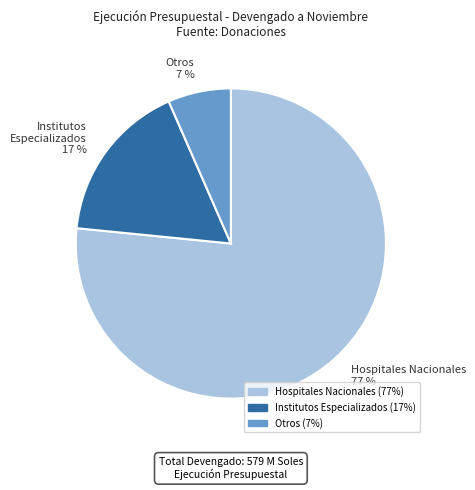

Between Hospitales Nacionales 77 % and Otros 7 %, which is larger?

Hospitales Nacionales 77 %